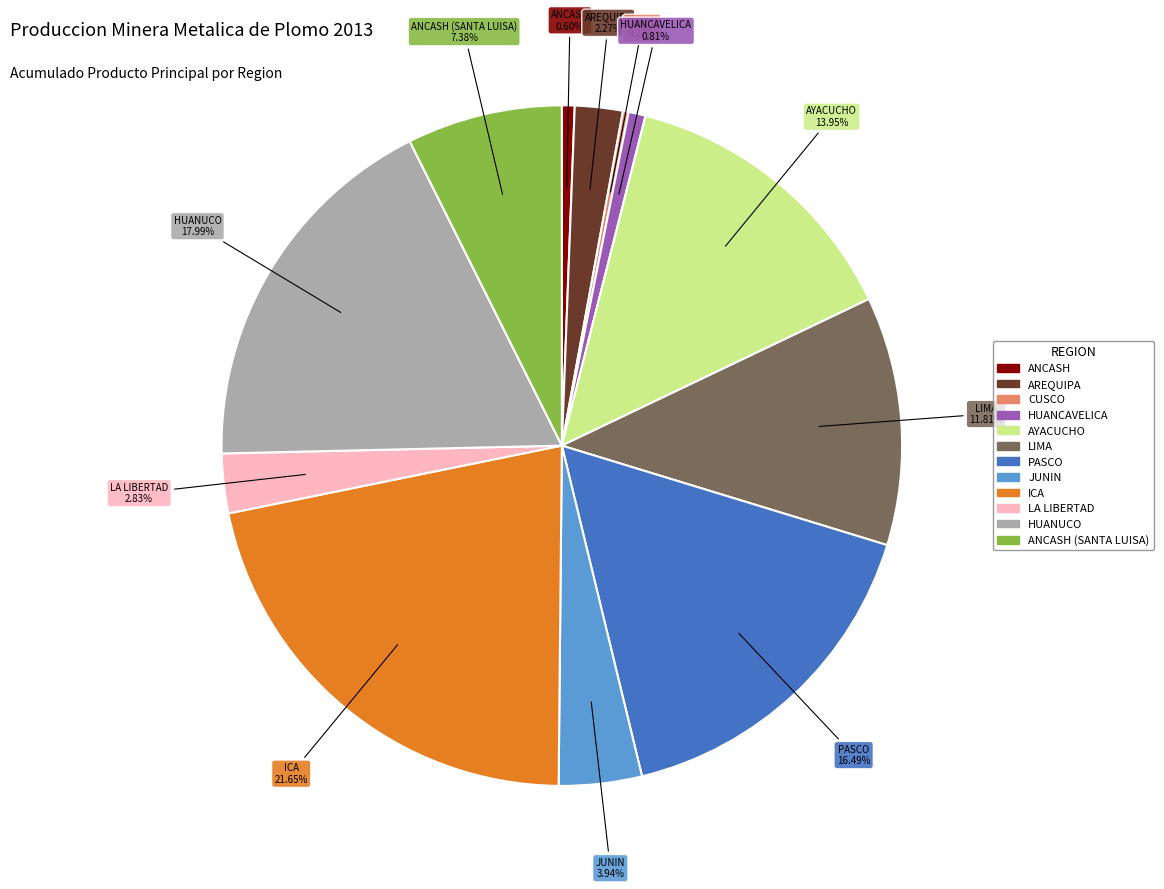

Is there any slice that represents more than half of the pie?

No